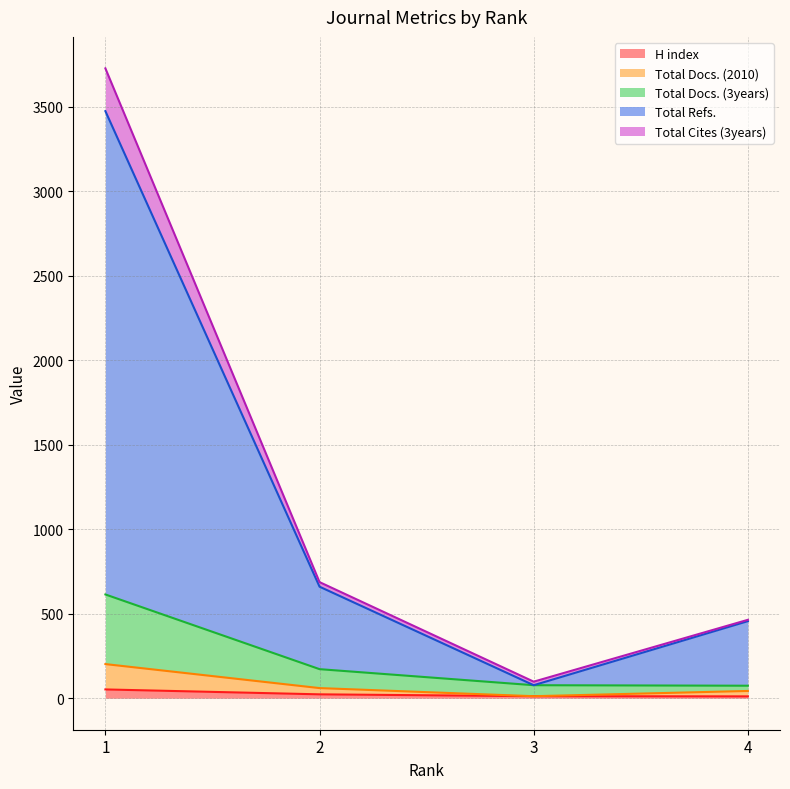

At which category is the sum across all series the highest?

1